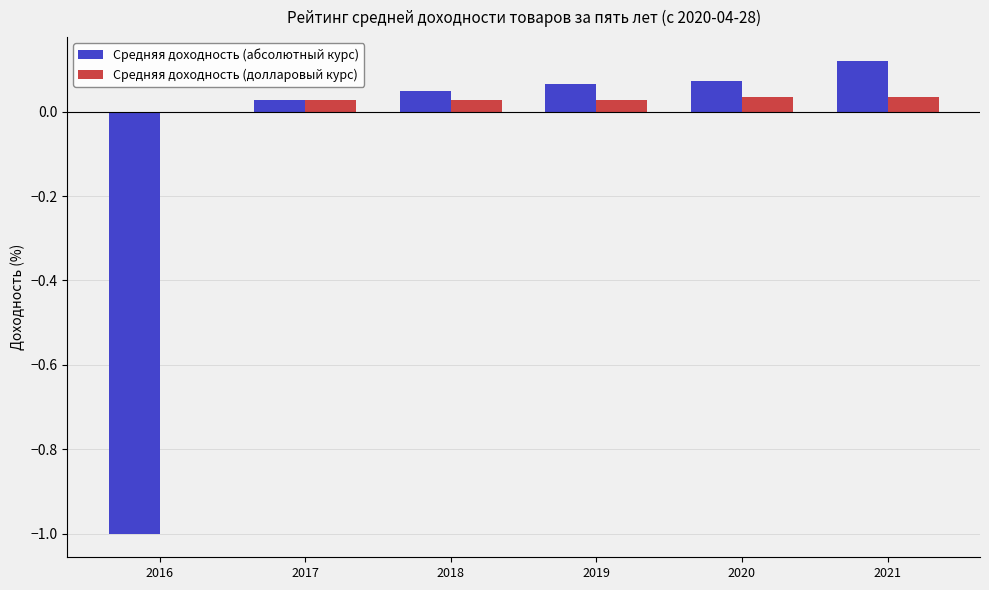

Is it true that Средняя доходность (долларовый курс) equals 0.0 at 2020?

True